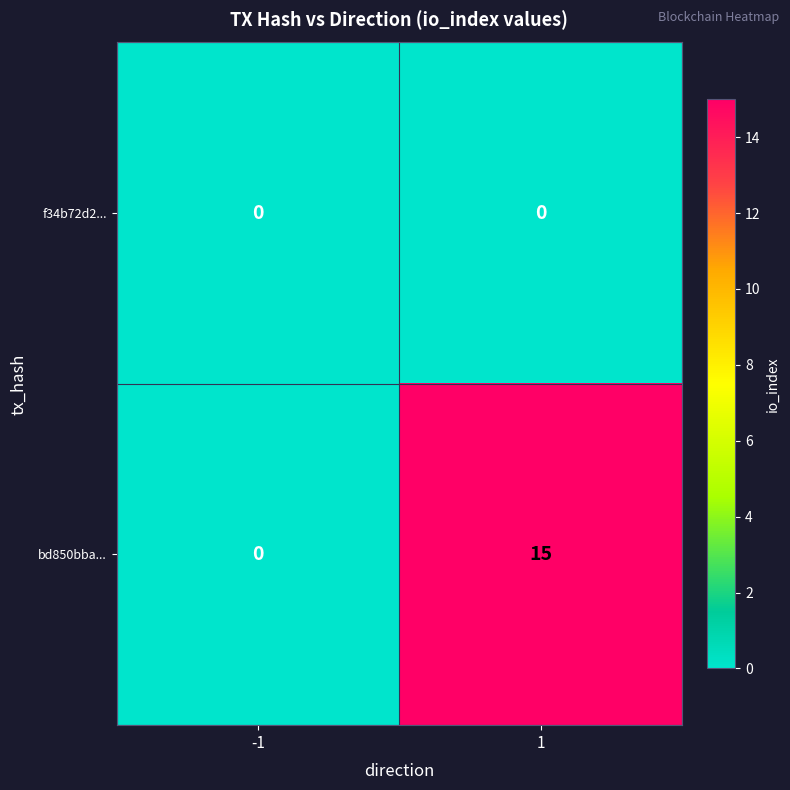

At how many categories does at least one series exceed 8?

1